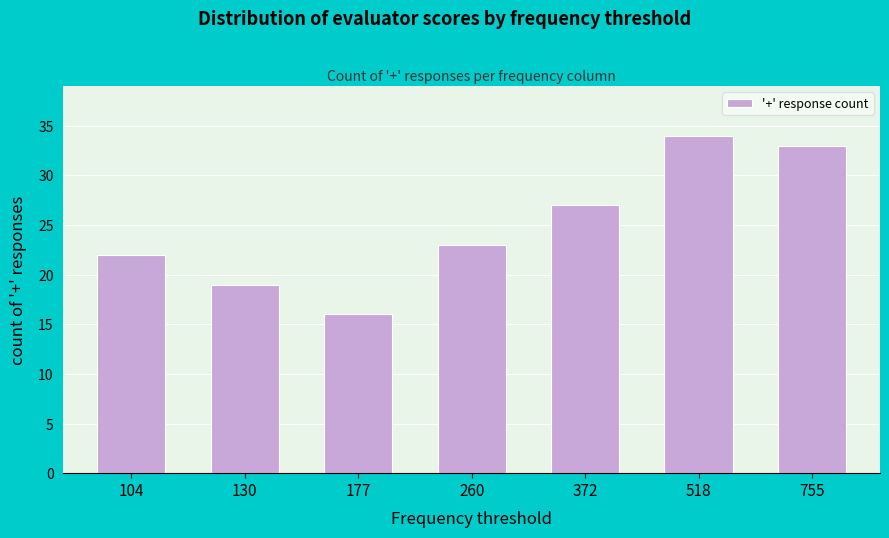

Reading right to left, transcribe all the data shown in this chart.

755=33	518=34	372=27	260=23	177=16	130=19	104=22